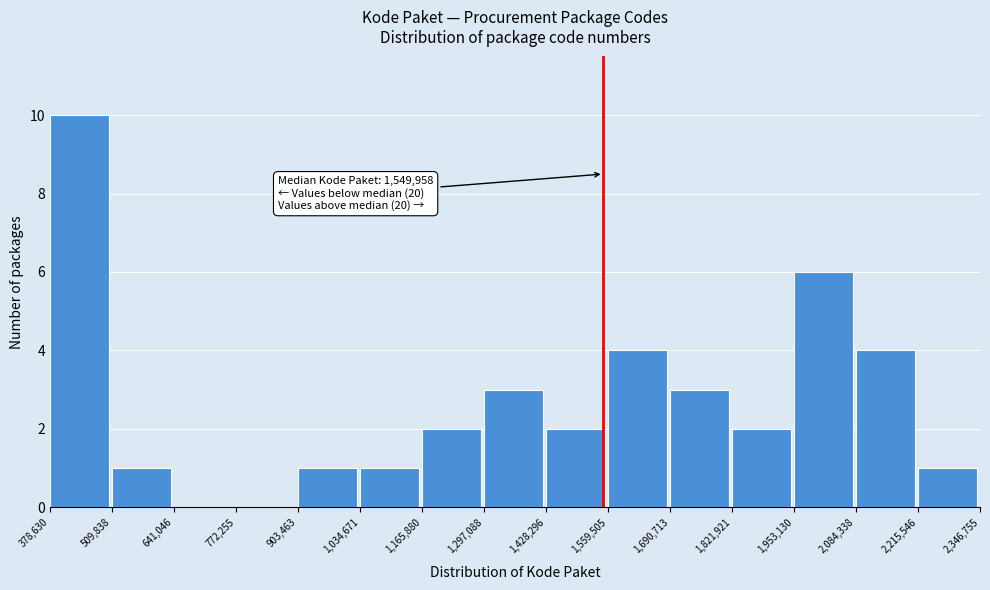

Over which range of the x-axis is the bar tallest?

378,630 to 509,838